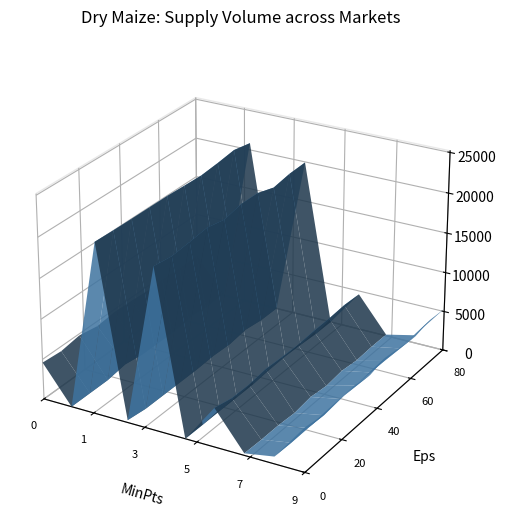

Reading left to right, what are all the values shown in this chart?

Ngurubani Market=4500	Naivasha Market=0	Bondo=21000	Nakuru Top Market=0	Kapsabet Market=20000	Nakuru Wakulima (Yellow)=0	Nakuru Wakulima (White)=4500	Malindi Old Market=100	Nkubu=990	Kathonzweni=5400